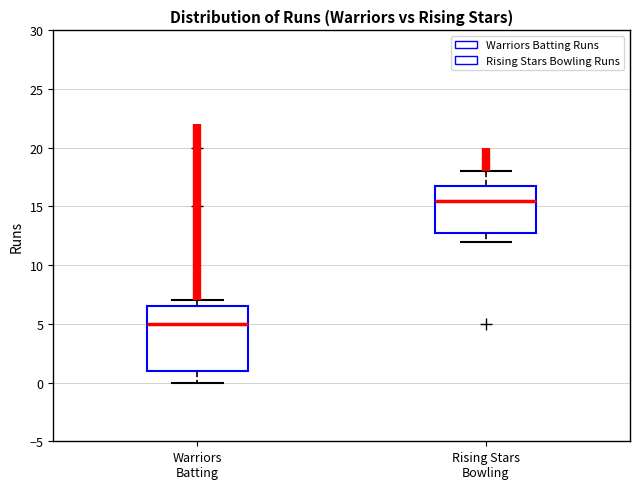

Reading left to right, read every box against the y-axis: the position of its median line, the range the box covers, and the ends of its whiskers. The values are not printed on the chart, so give them approximately, as read against the axis.

Warriors Batting: median 5.0, box 1.0 to 6.5, whiskers 0.0 to 7.0
Rising Stars Bowling: median 15.5, box 13.0 to 17.0, whiskers 12.0 to 18.0